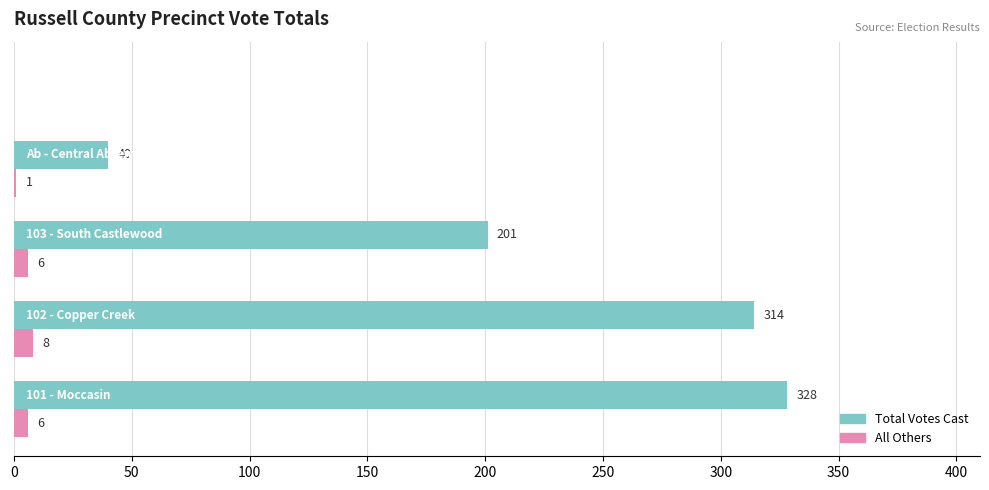

What is the sum of all All Others values?

21